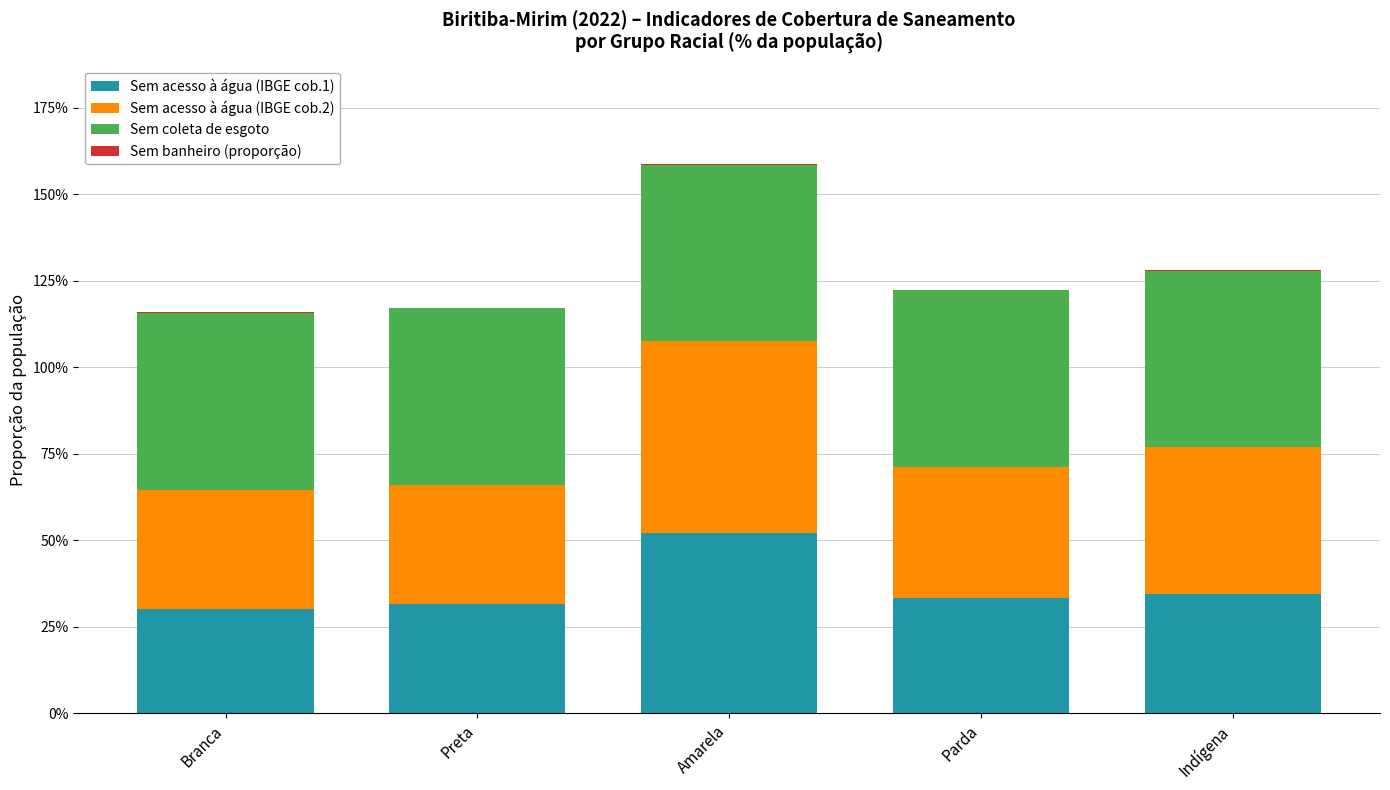

Does the chart contain stacked bars?

Yes